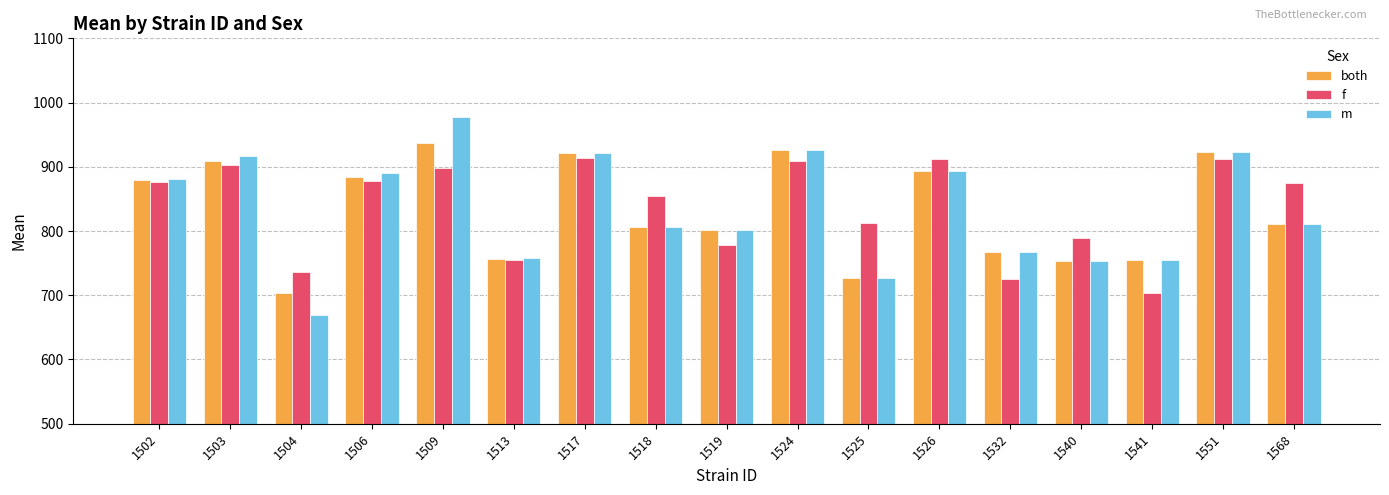

At which category is the sum across all series the highest?

1509